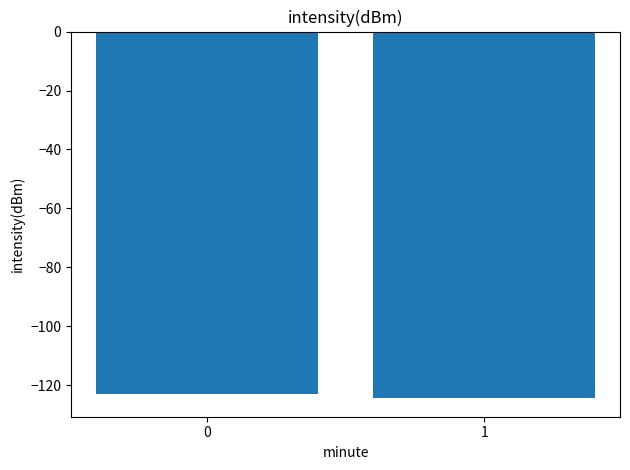

What is the greatest value displayed?

-122.9